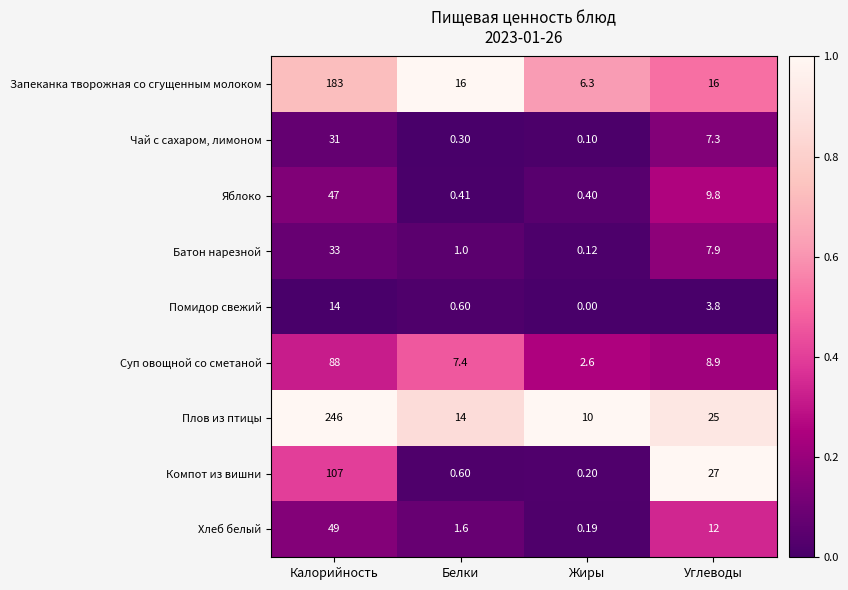

Between Белки and Углеводы, which series saw the biggest shift?

Компот из вишни